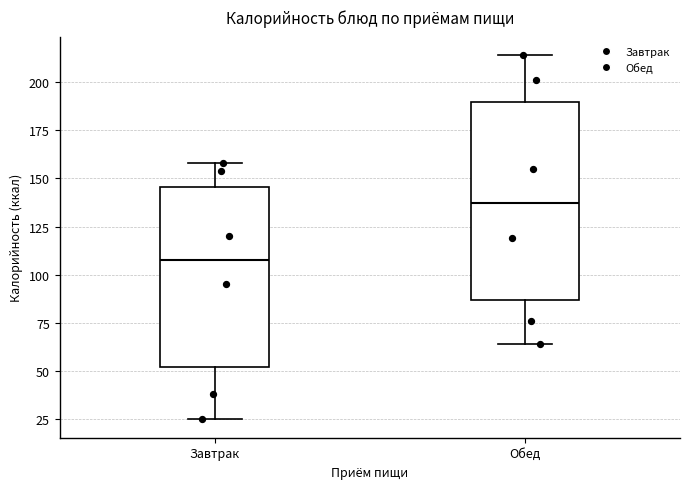

Which box is the tallest, from its lower edge to its upper edge?

Обед